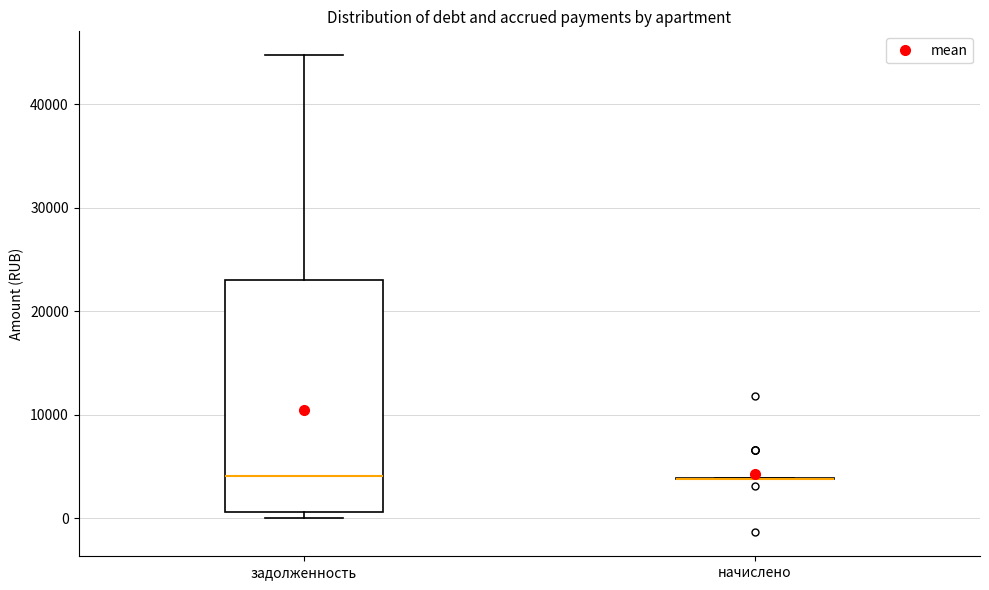

Comparing the boxes themselves (not the whiskers), which one is the tallest?

задолженность